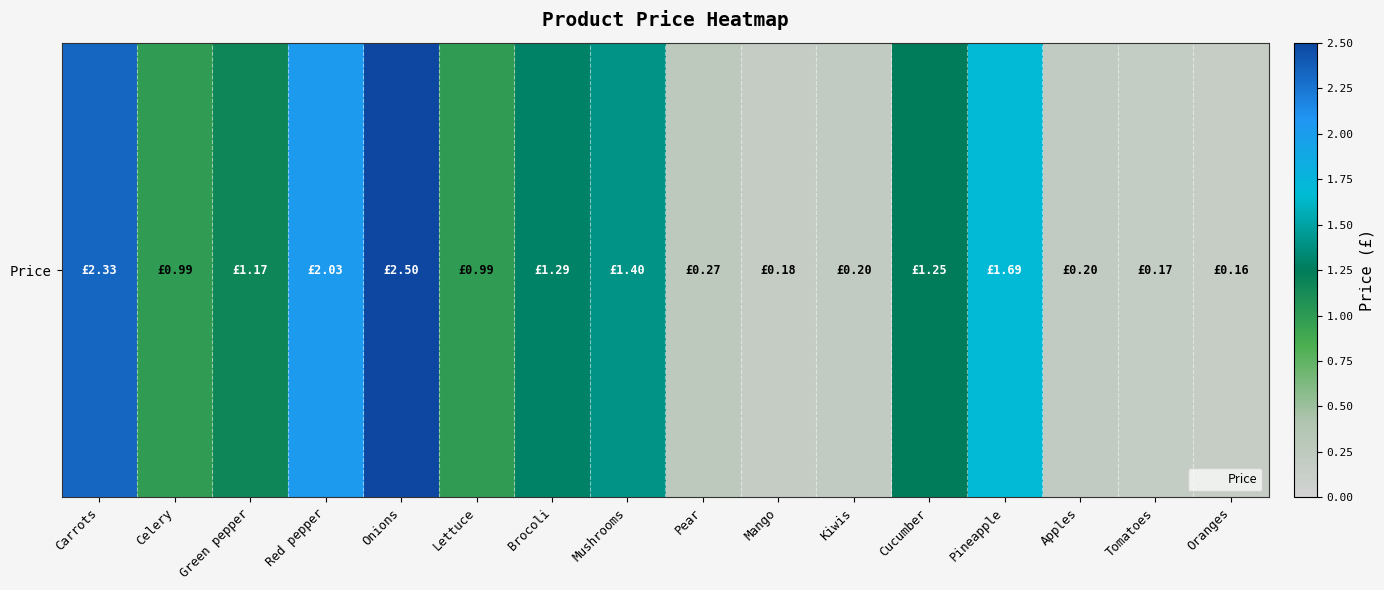

What is the average value?

1.1